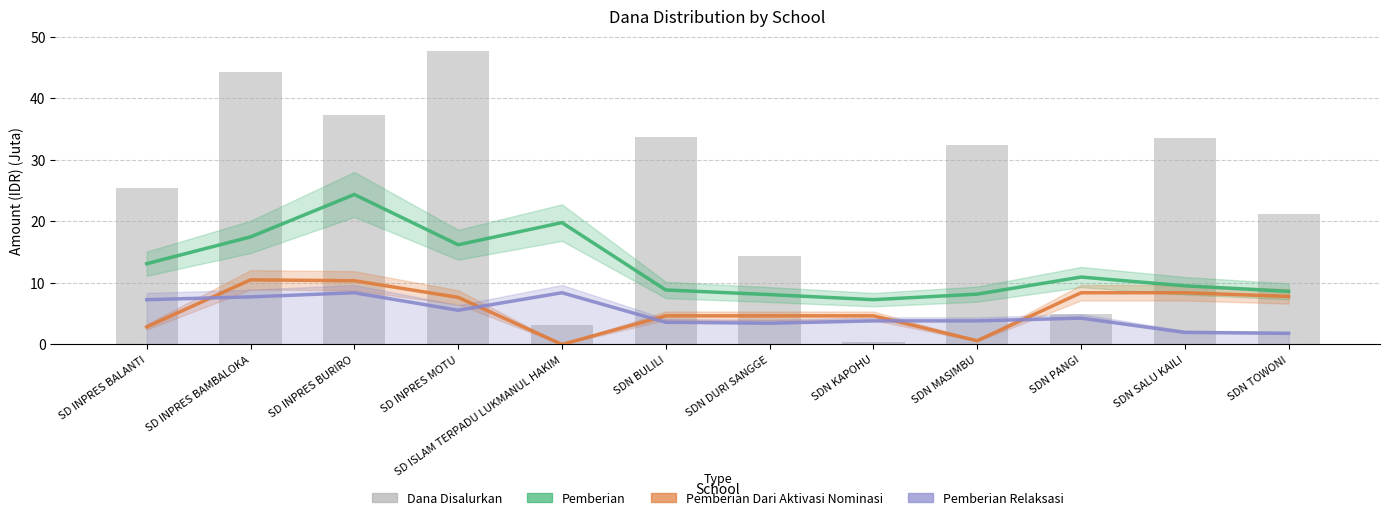

Where does the Dana Disalurkan series first go above 32?

SD INPRES BAMBALOKA